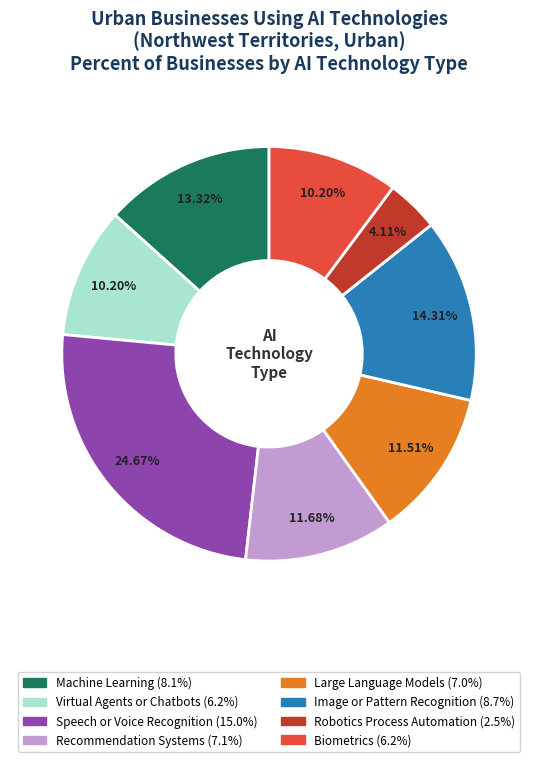

Does any single category account for the majority?

No